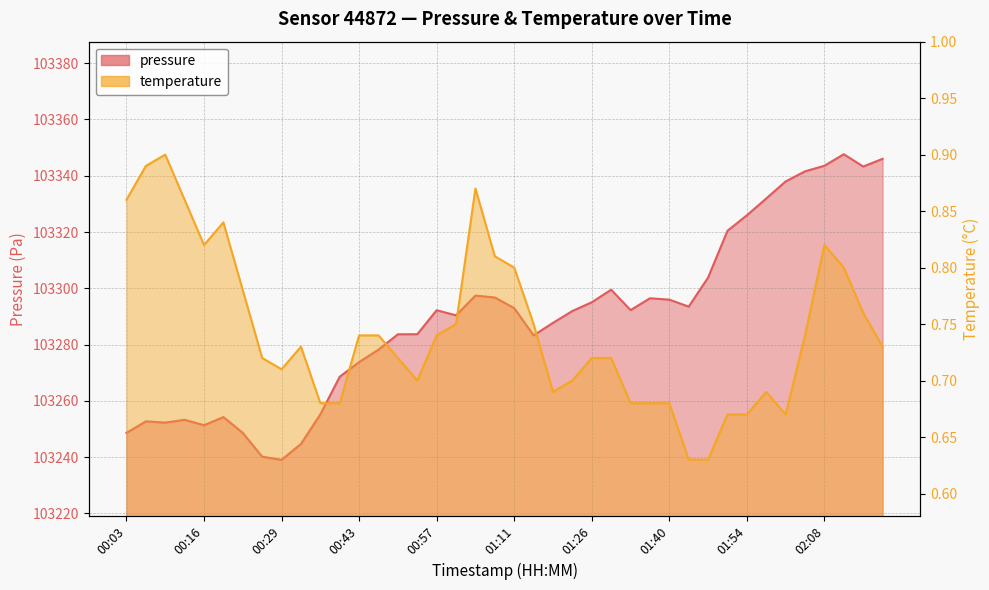

Which category has the highest value across all series?

02:12